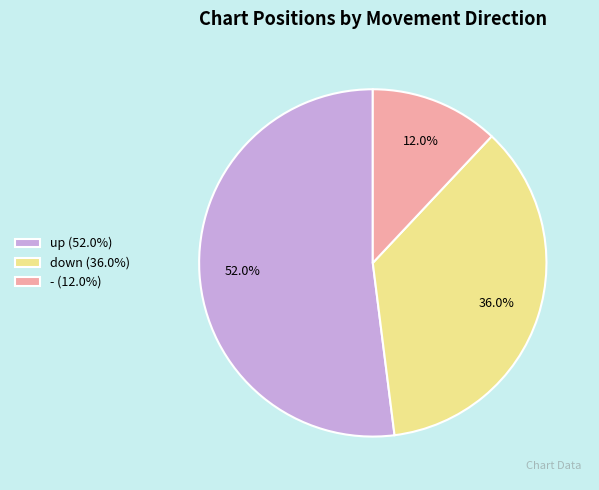

What is the smallest slice in the pie chart?

-